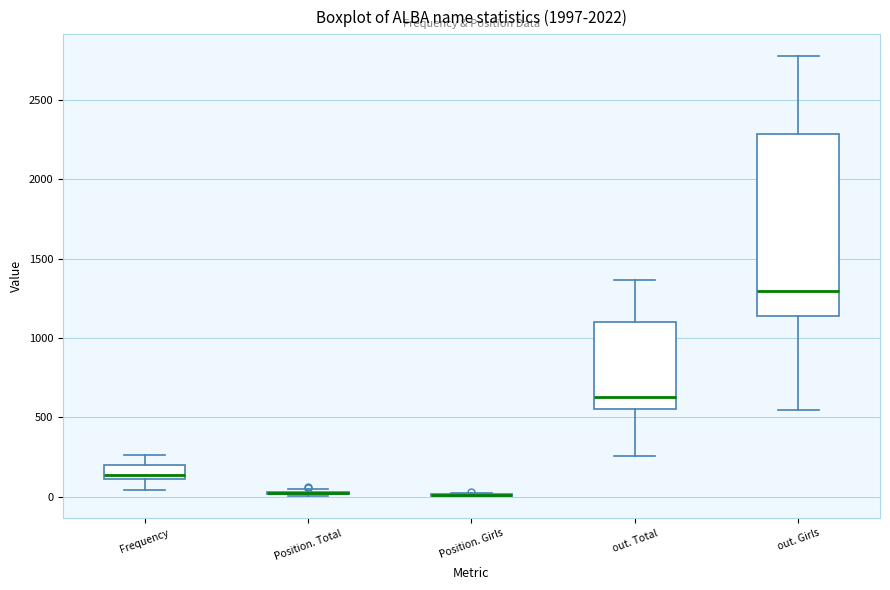

Which box is the tallest, from its lower edge to its upper edge?

out. Girls